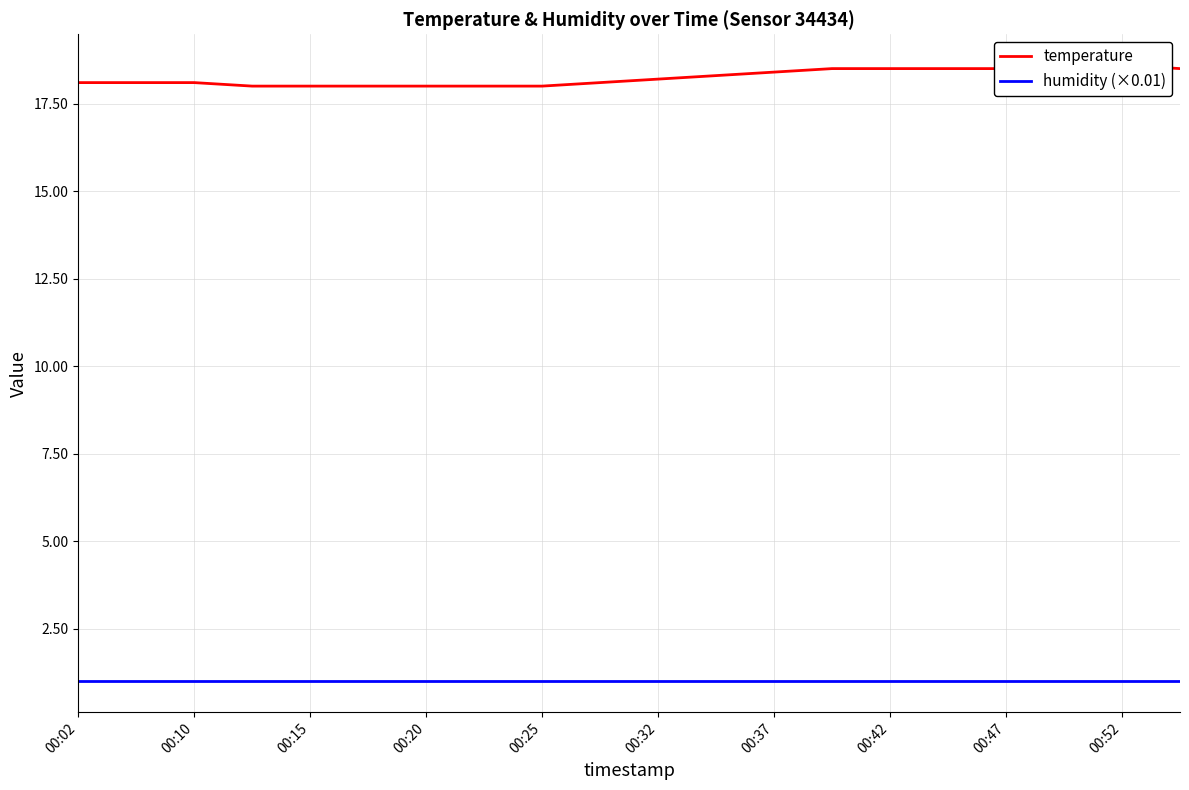

List the series in order of their peak value, highest first.

temperature, humidity (×0.01)